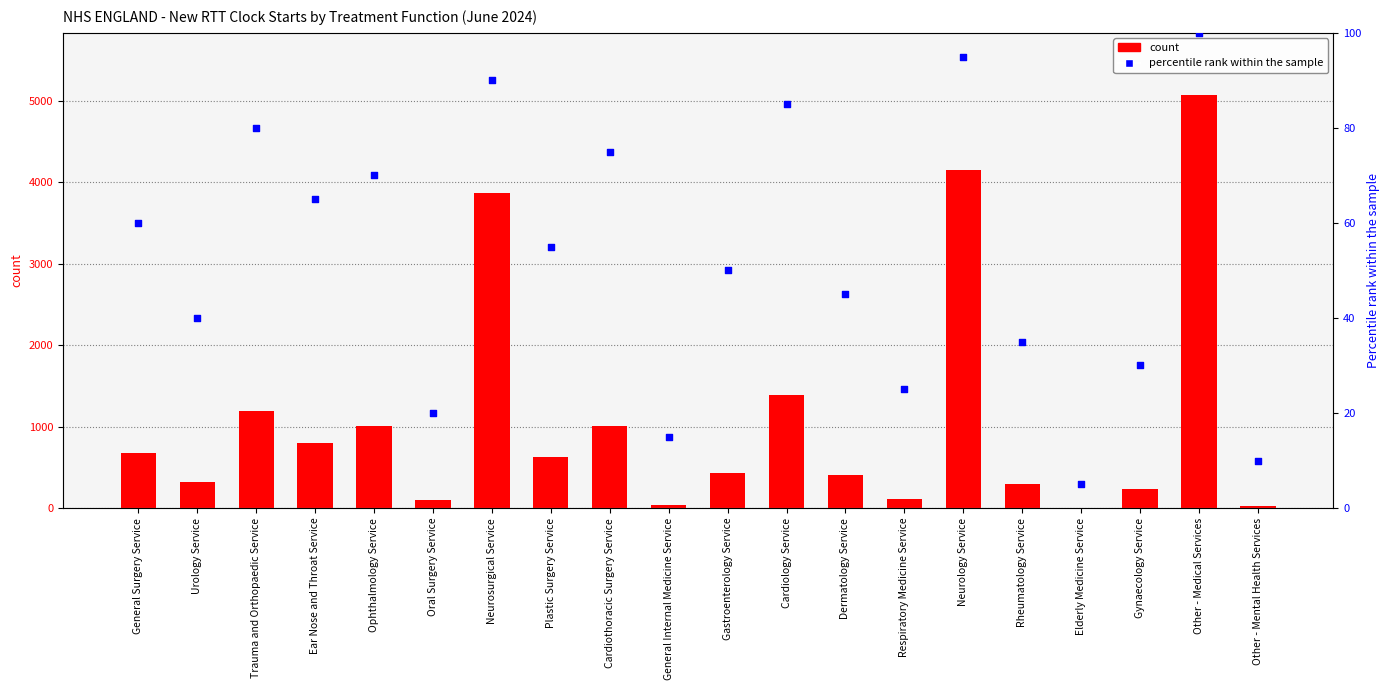

What is the total value across all series at Rheumatology Service?

336